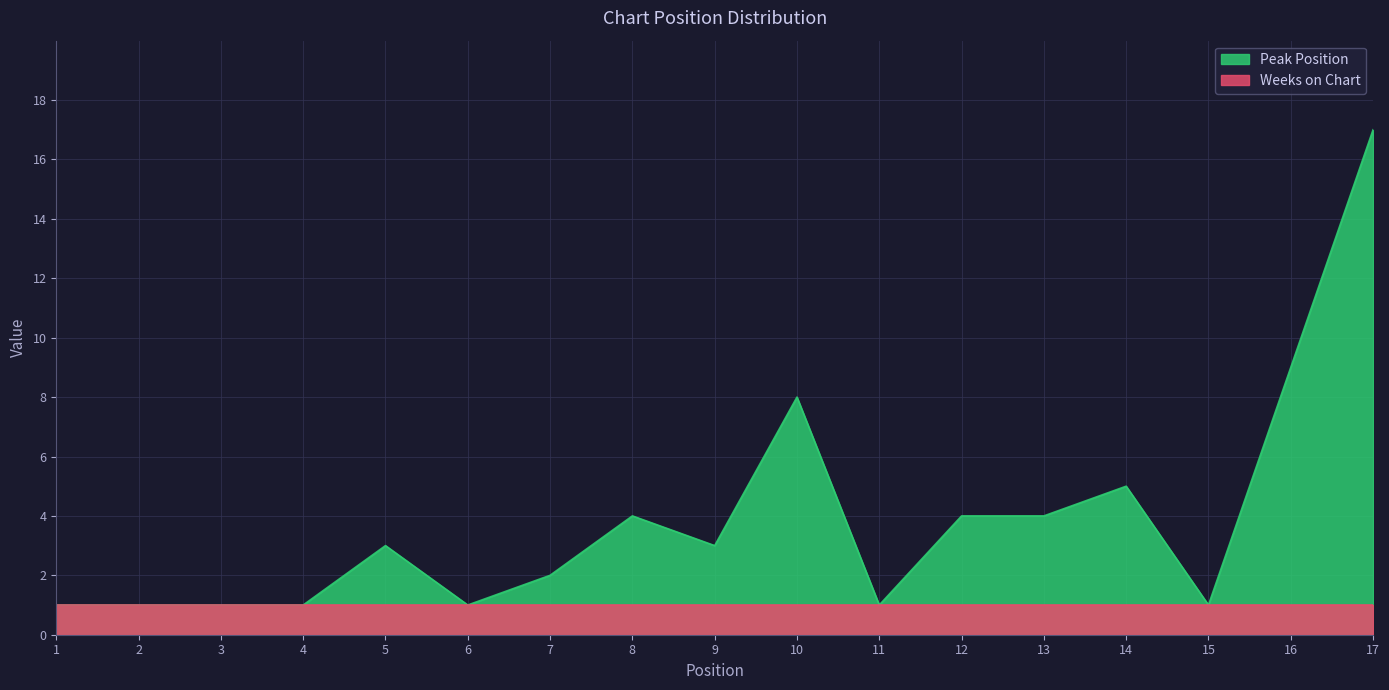

Where is the first local minimum?

6